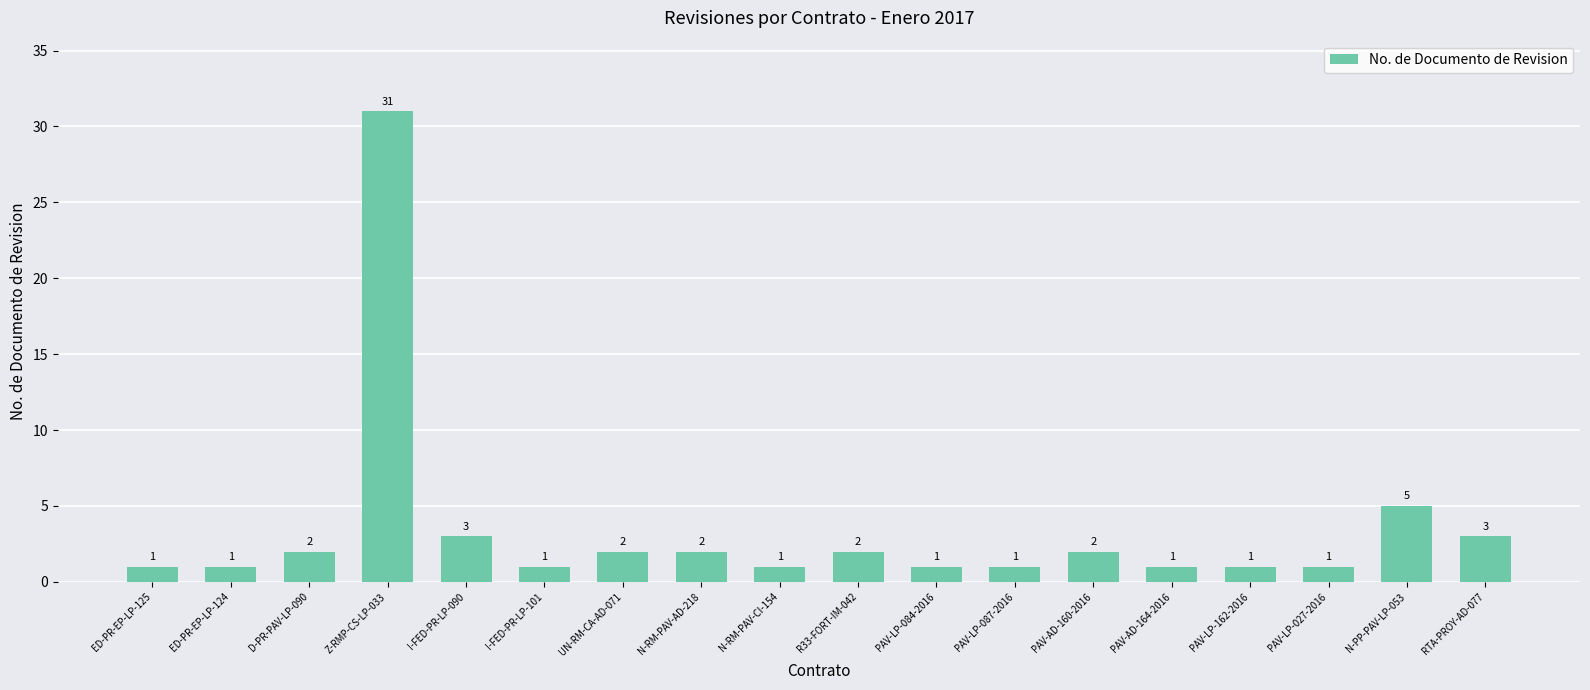

What is the change in value from ED-PR-EP-LP-125 to UN-RM-CA-AD-071?

+1